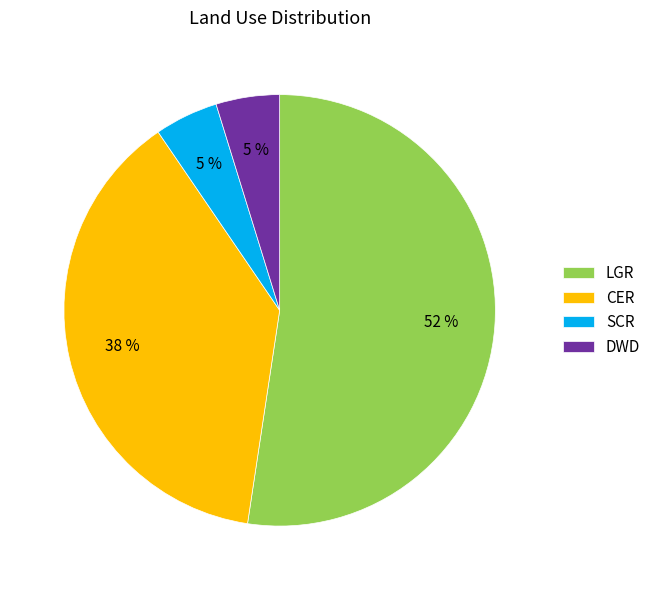

What is the majority slice?

LGR